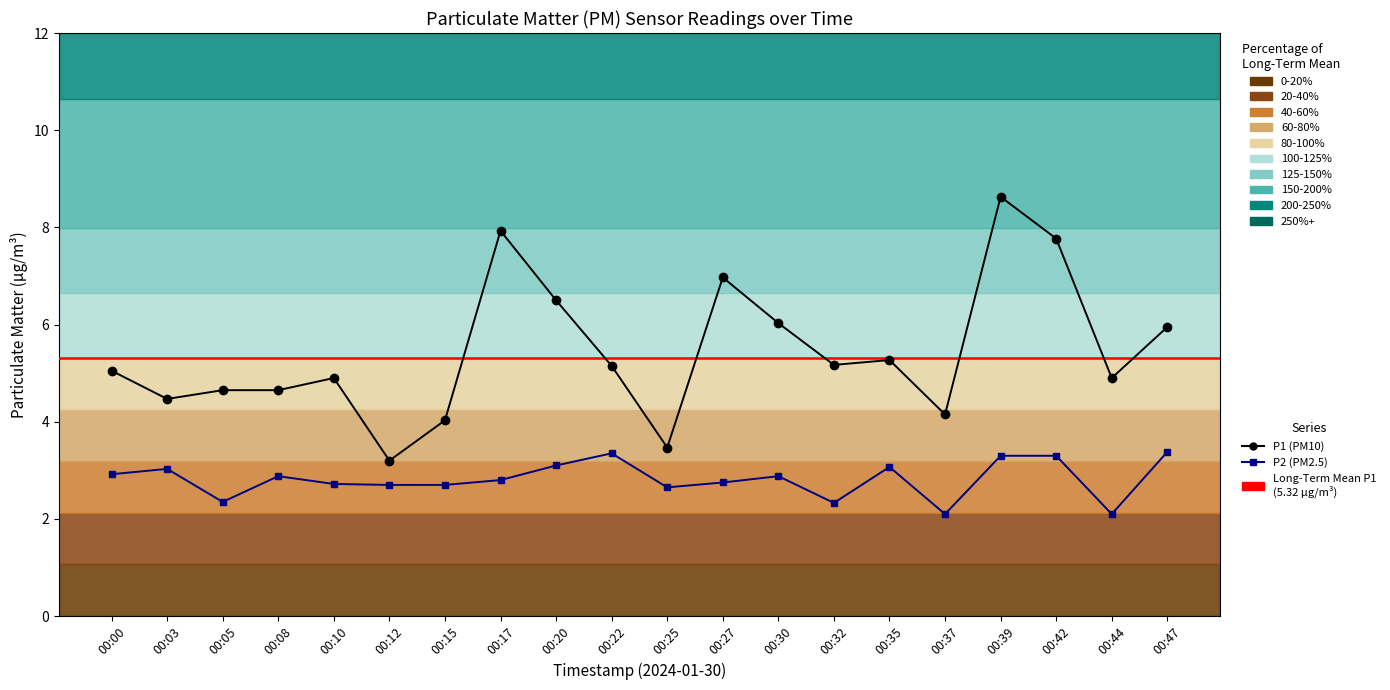

What is the average value of the P2 series?

2.8